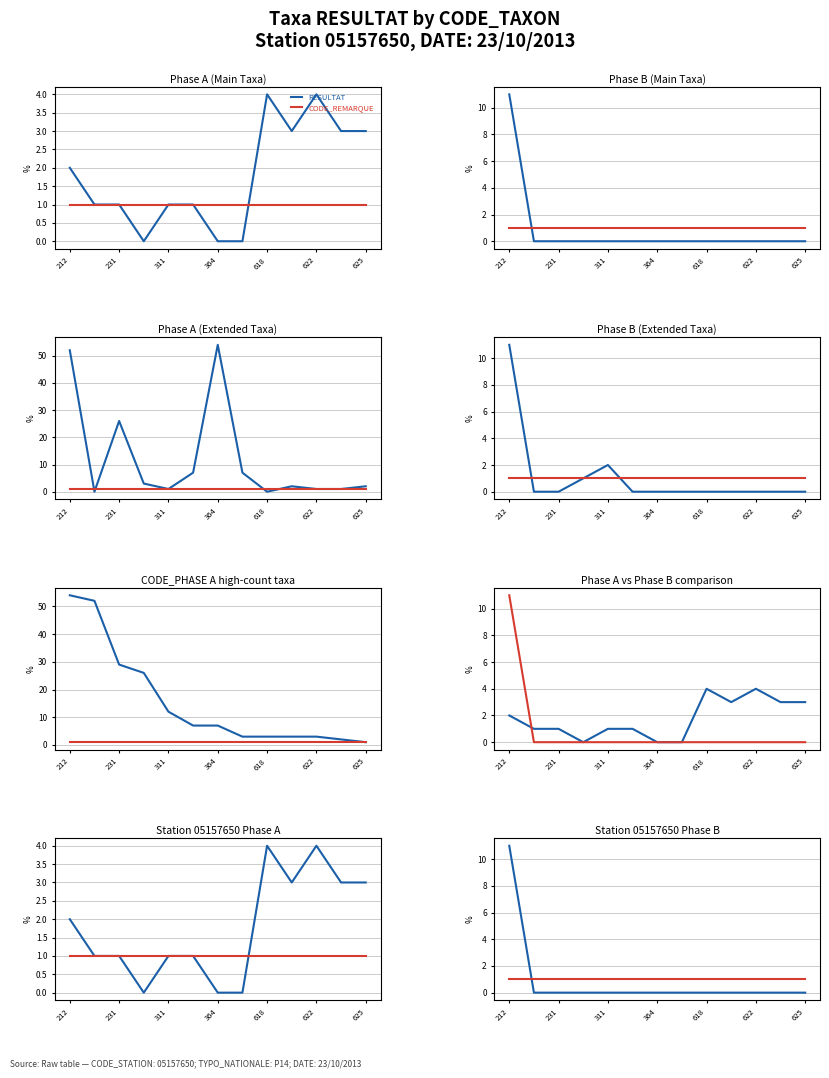

Which series ends up on top after the final intersection of Phase A RESULTAT and Phase B RESULTAT?

Phase A RESULTAT